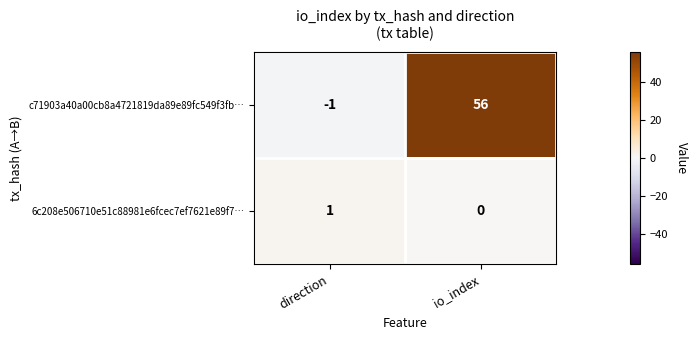

Reading left to right, what are all the values shown in this chart?

c71903a40a00cb8a4721819da89e89fc549f3fb…: direction=-1	io_index=56
6c208e506710e51c88981e6fcec7ef7621e89f7…: direction=1	io_index=0